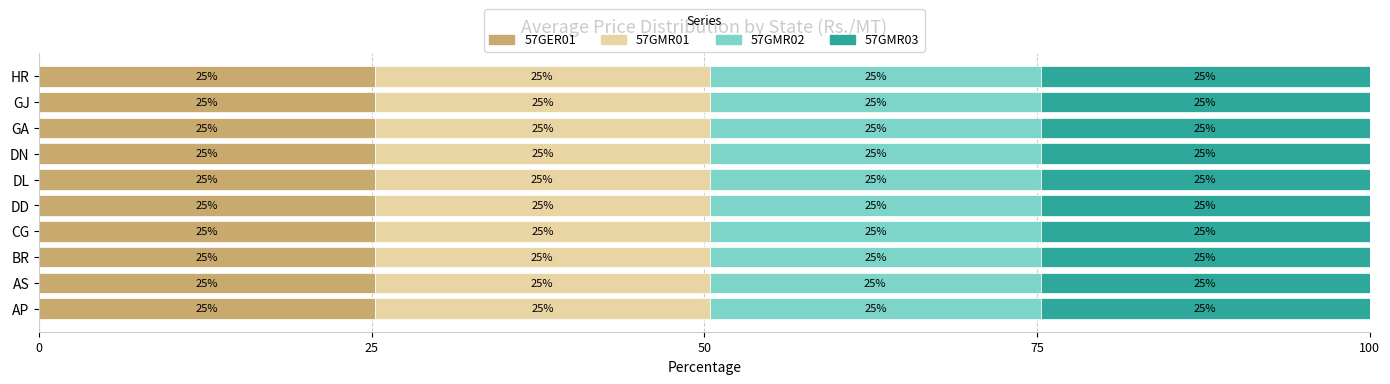

What are all the series names shown in the legend?

57GER01, 57GMR01, 57GMR02, 57GMR03